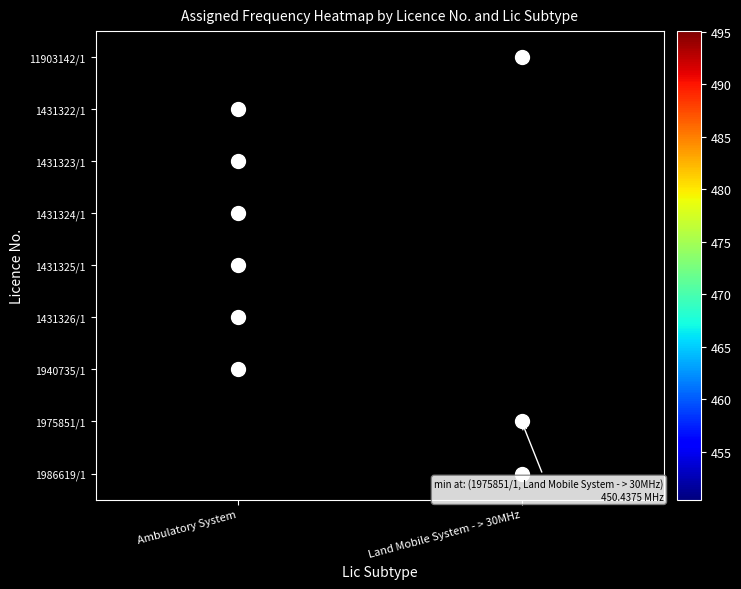

True or false: 1431324/1 has a value of 818.1 at Ambulatory System.

False